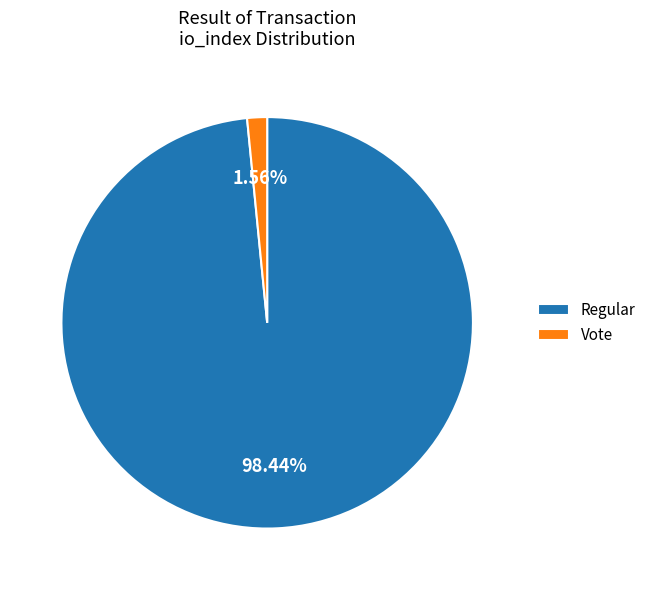

How many segments does this pie chart have?

2